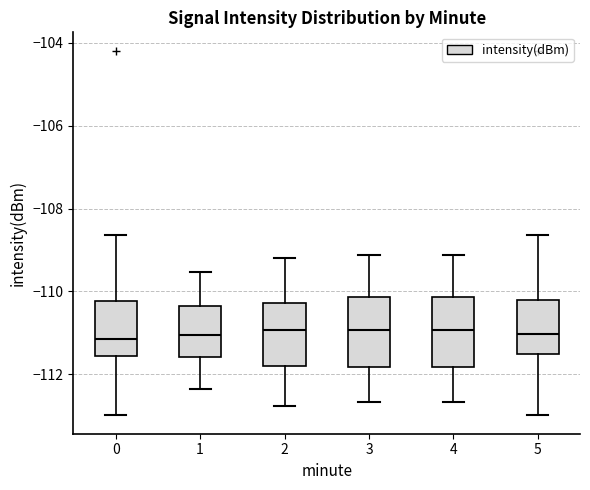

Reading left to right, read every box against the y-axis: the position of its median line, the range the box covers, and the ends of its whiskers. The values are not printed on the chart, so give them approximately, as read against the axis.

0: median -111.2, box -111.6 to -110.2, whiskers -113.0 to -108.6
1: median -111.0, box -111.6 to -110.4, whiskers -112.4 to -109.6
2: median -111.0, box -111.8 to -110.2, whiskers -112.8 to -109.2
3: median -111.0, box -111.8 to -110.2, whiskers -112.6 to -109.2
4: median -111.0, box -111.8 to -110.2, whiskers -112.6 to -109.2
5: median -111.0, box -111.6 to -110.2, whiskers -113.0 to -108.6